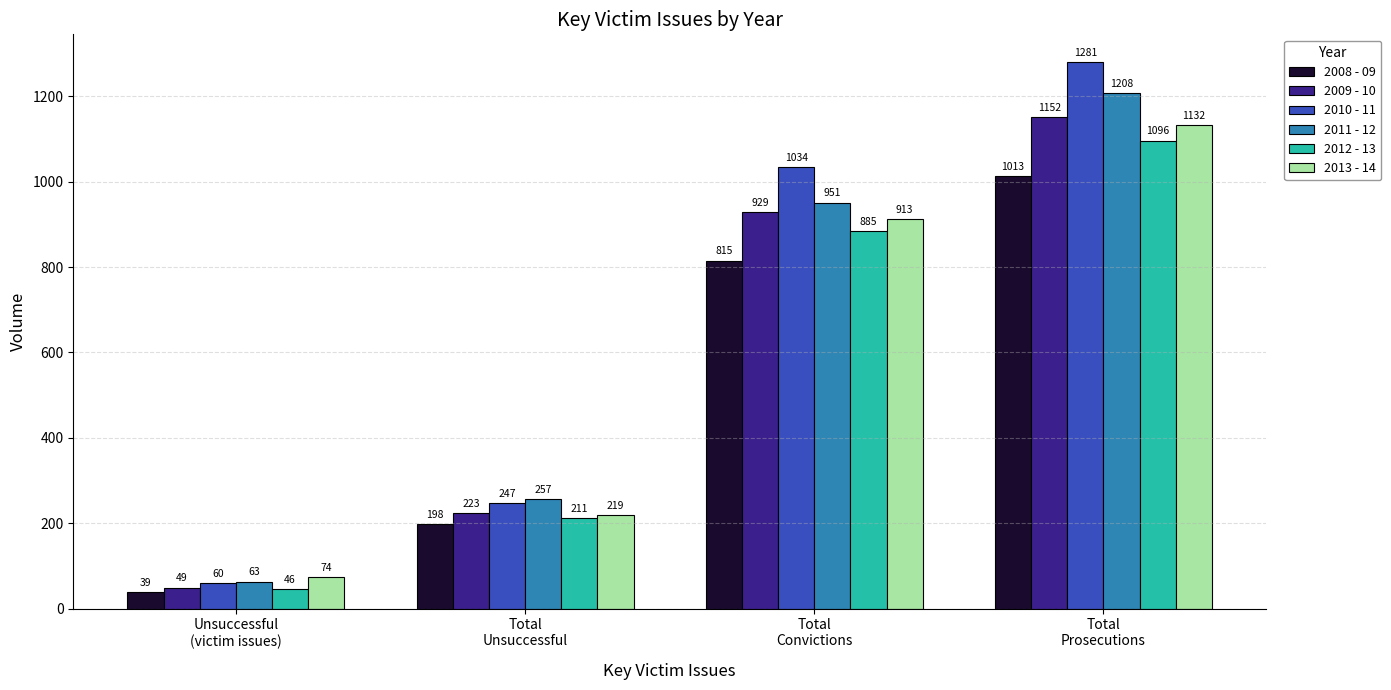

What is the difference between the maximum and minimum values in the 2011 - 12 series?

1145